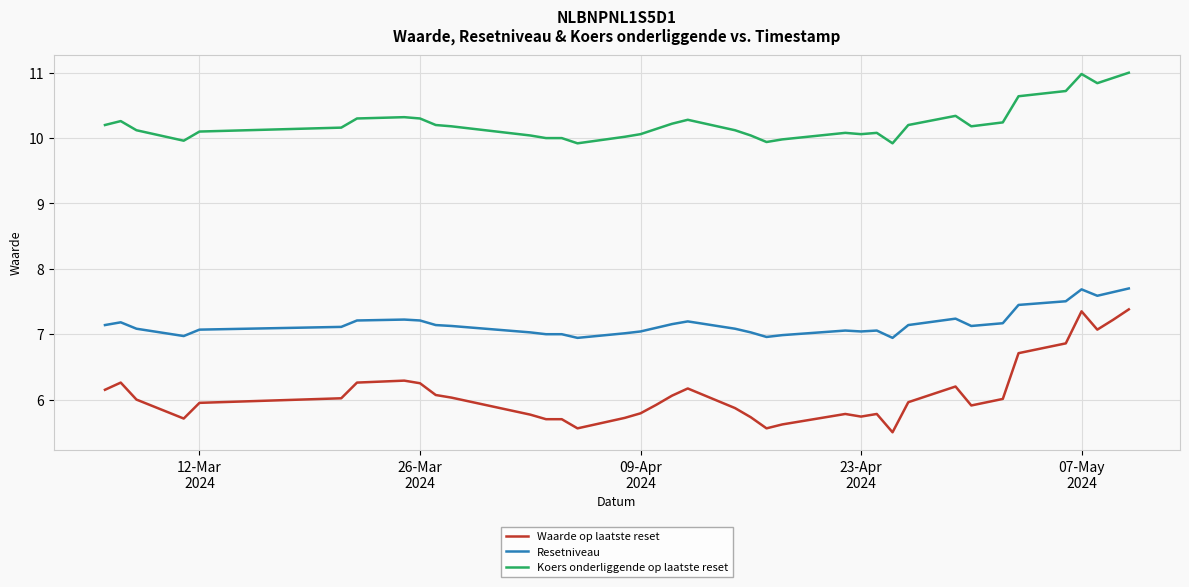

What is the minimum value for Resetniveau?

6.9